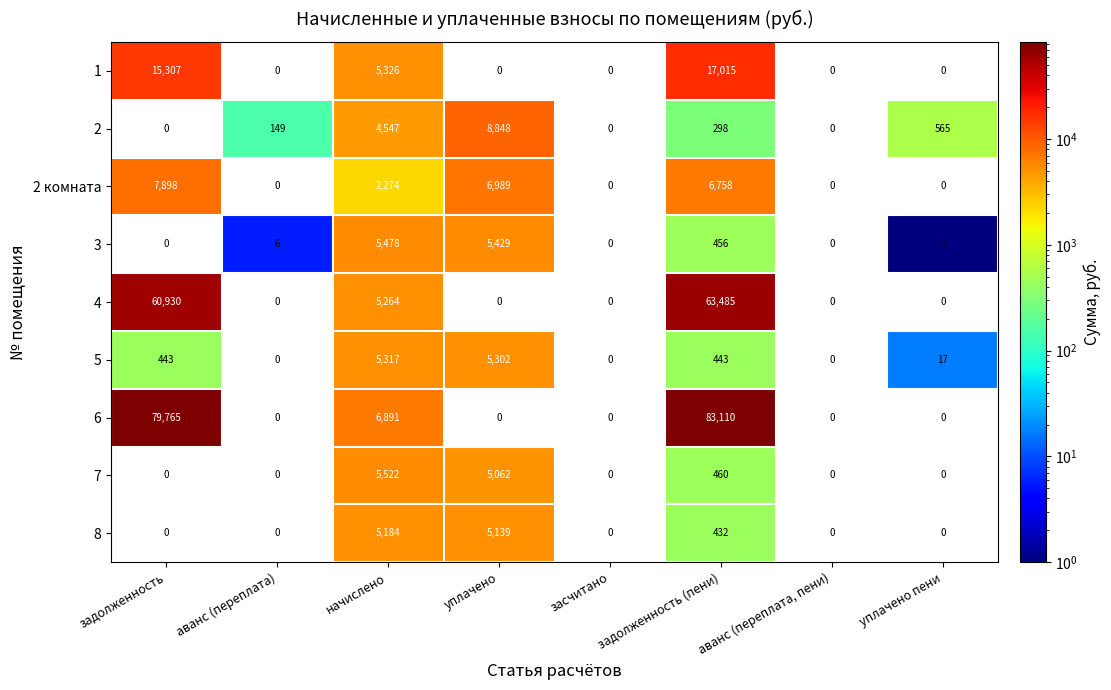

What is the difference between the second highest and minimum values in the 7 series?

5062